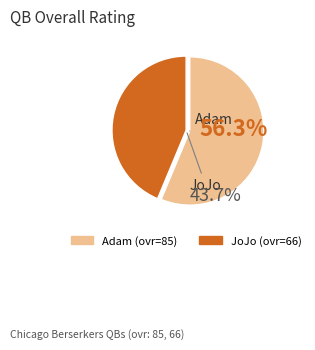

How many segments does this pie chart have?

2